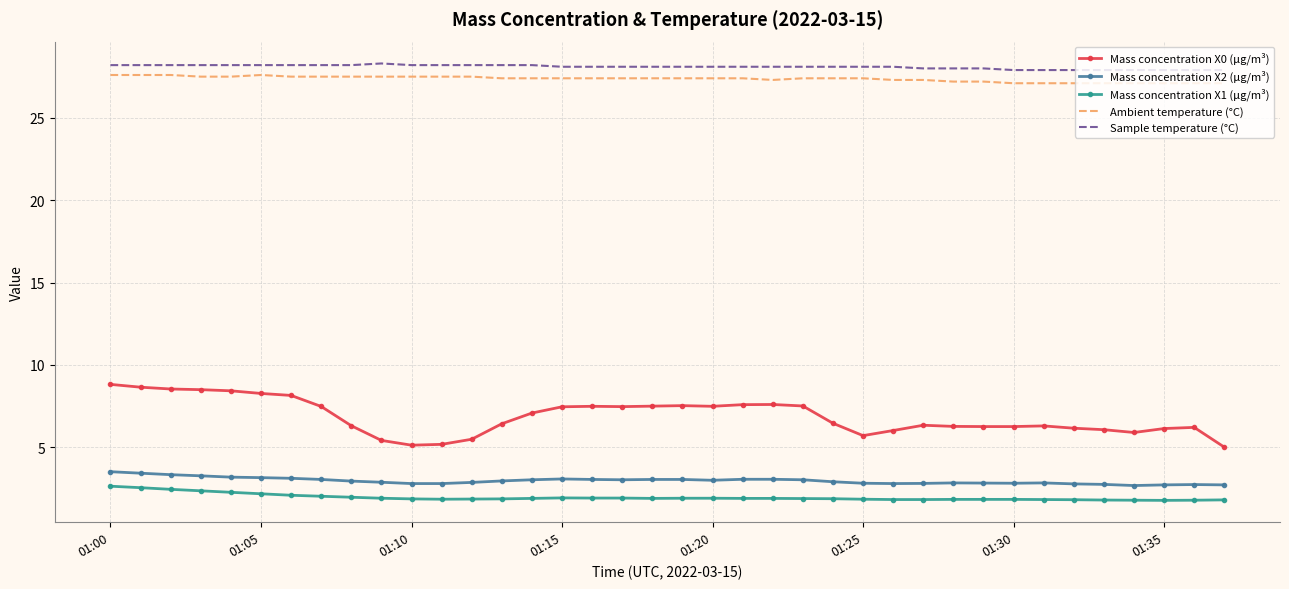

What is the difference between the maximum and minimum values in the Mass concentration X0 (μg/m³) series?

3.8